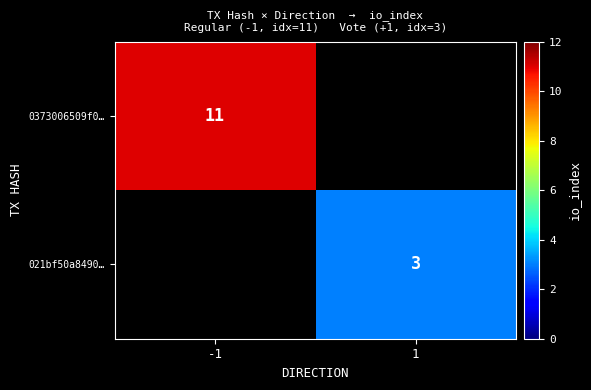

True or false: 021bf50a8490… has a value of 3 at 1.

True